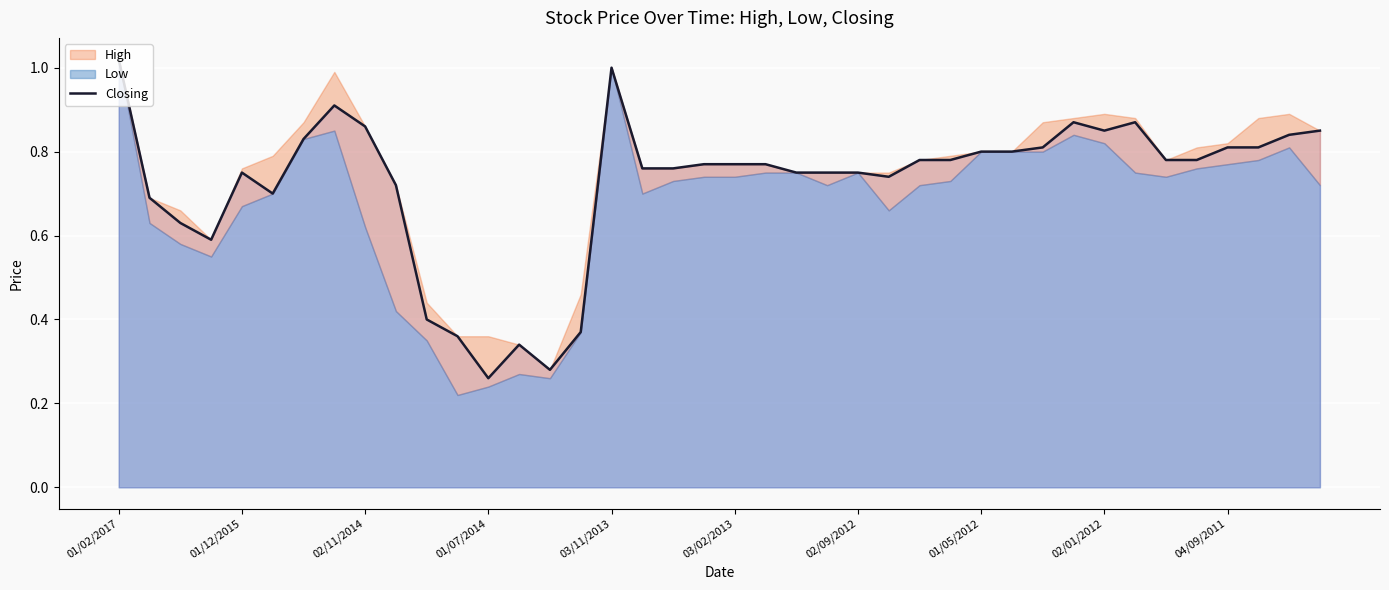

The chart shows a value of 0.4 at 38. True or false?

False